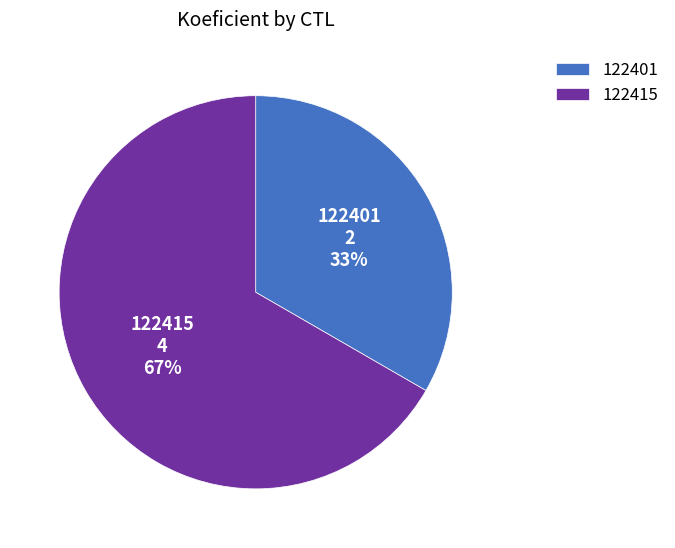

Rank the categories by value from lowest to highest.

122401, 122415